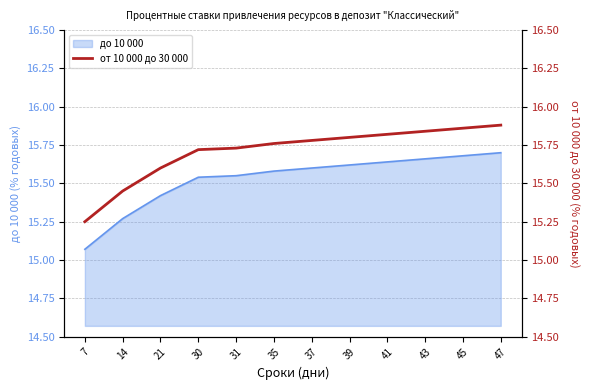

At which label is до 10 000 closest to 15?

7